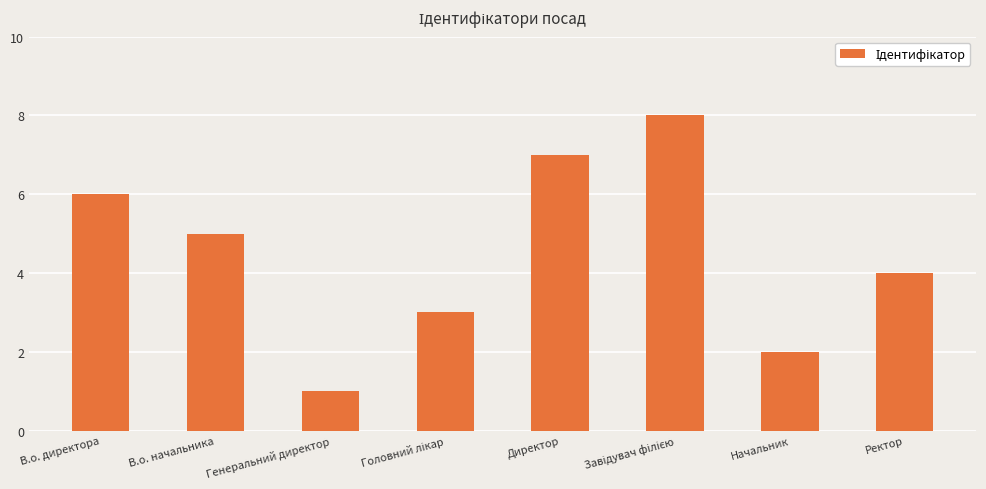

Does the chart contain any negative values?

No